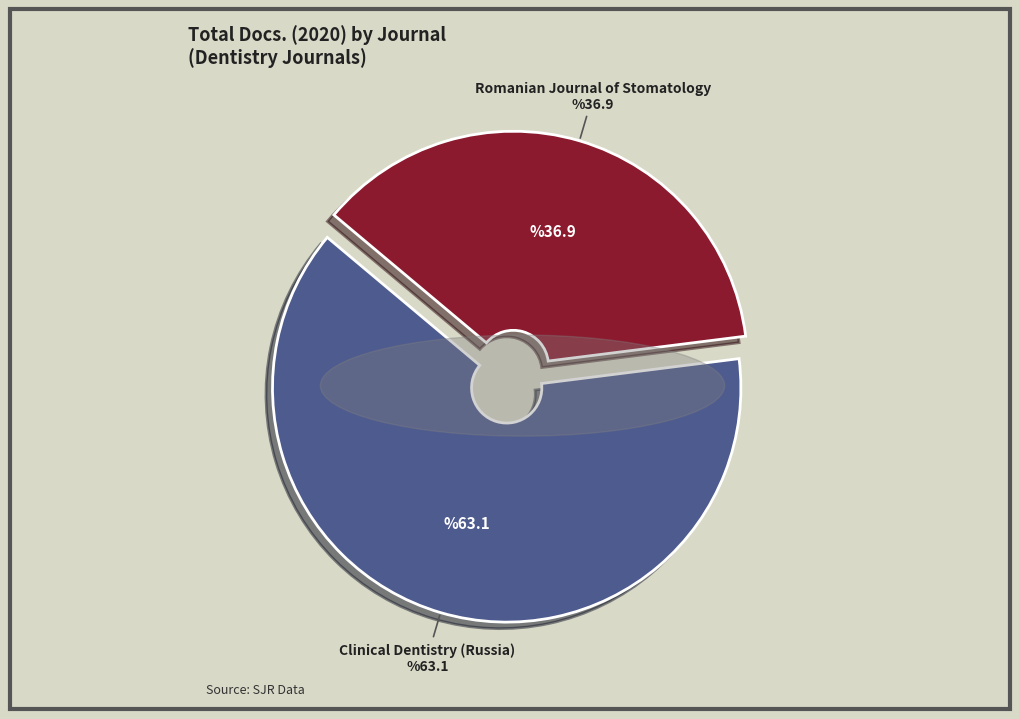

Does any single category account for the majority?

Yes